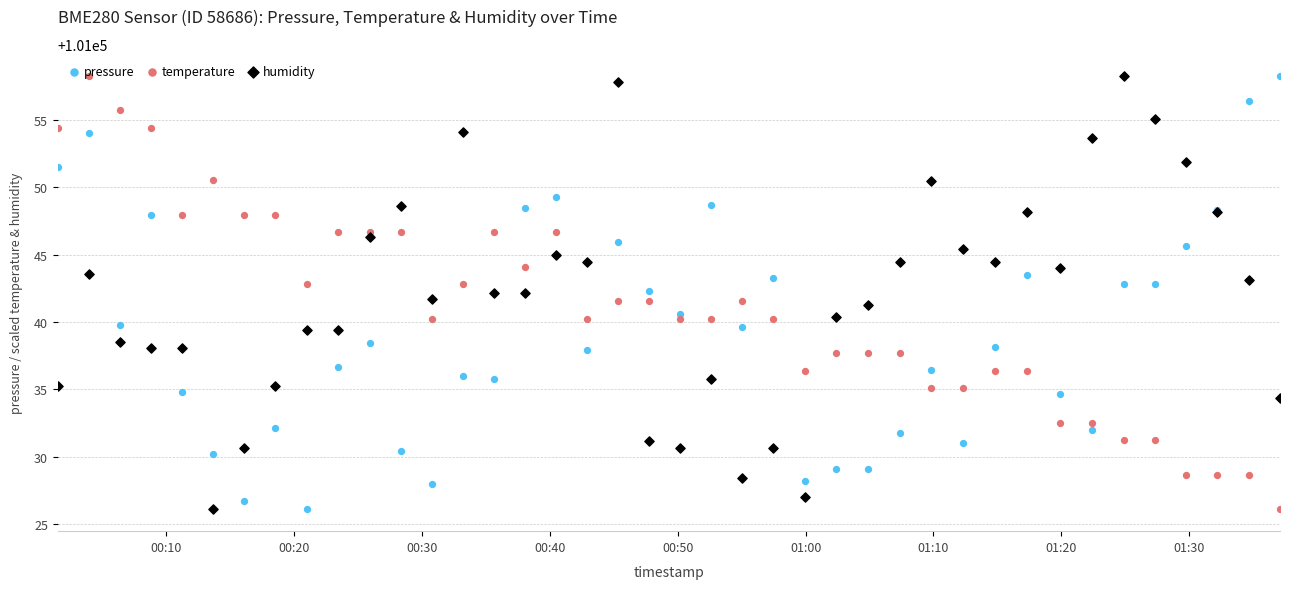

At how many categories does at least one series exceed 101027?

40